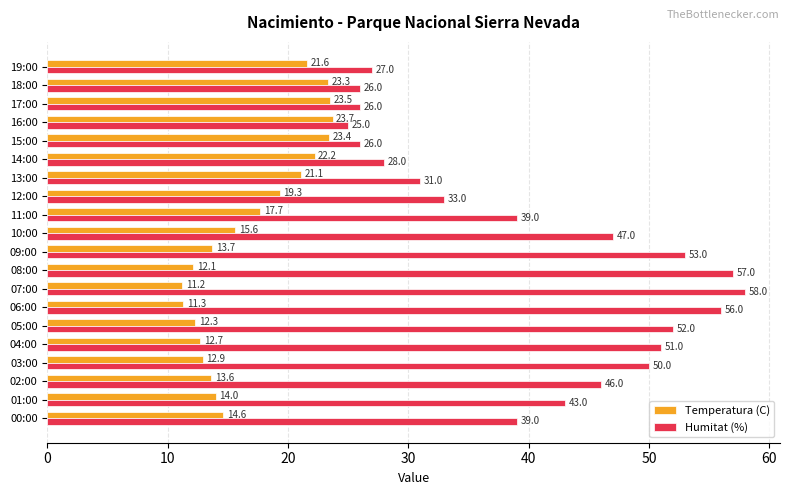

What is the highest value of the Temperatura (C) series?

23.7